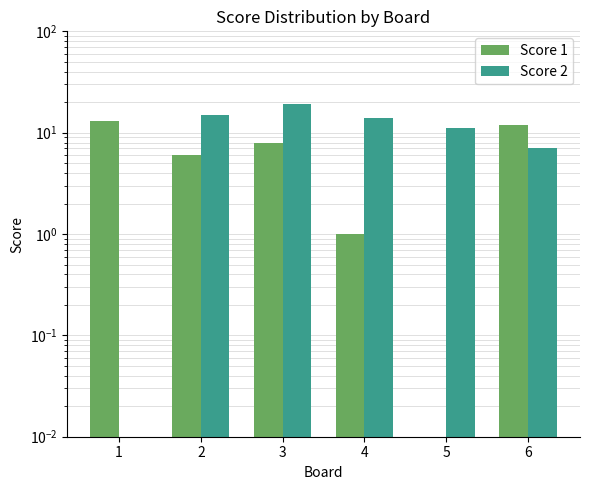

At how many categories does at least one series exceed 7?

6